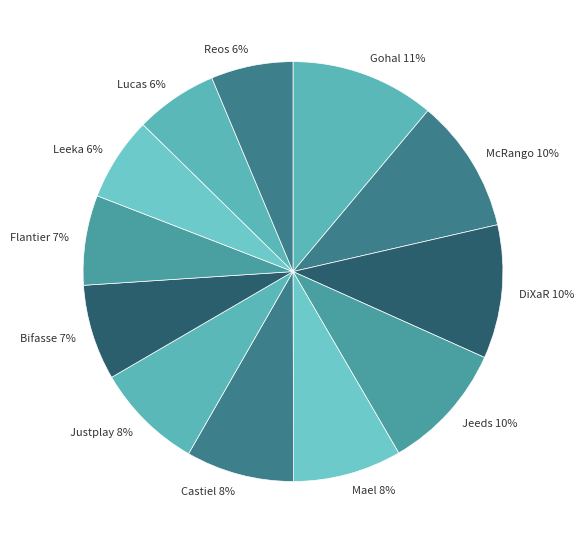

To the nearest percent, what is the average slice percentage?

8%